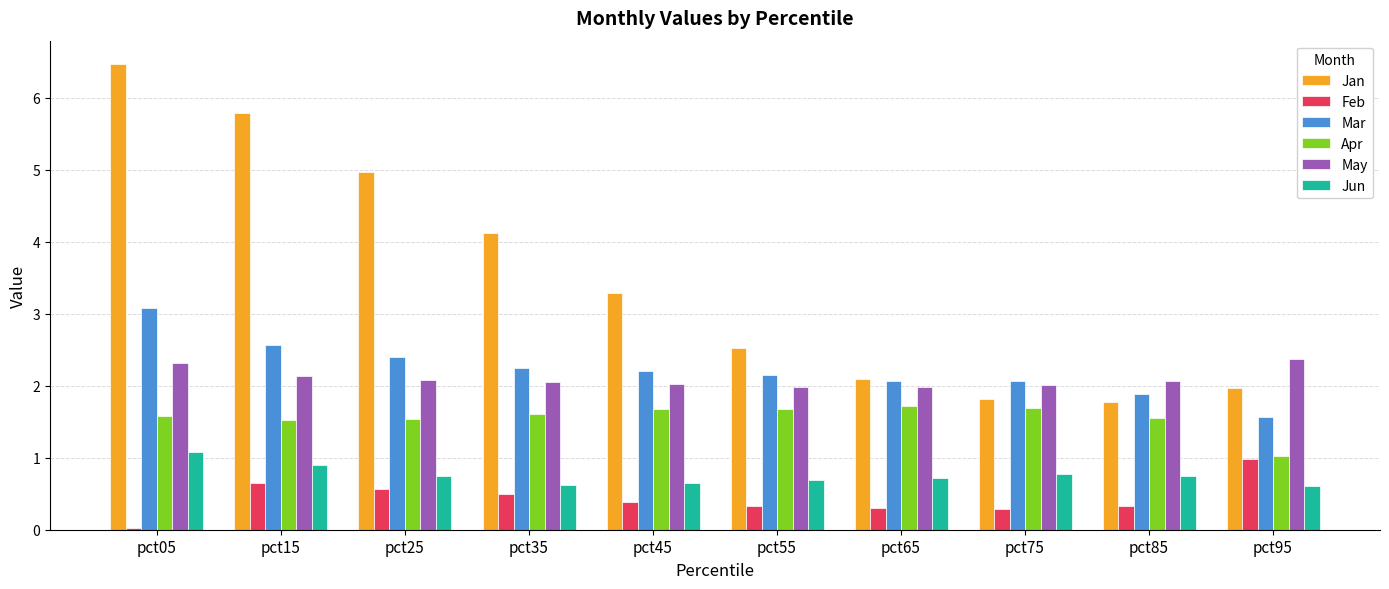

The Feb series shows 0.6 at pct95. True or false?

False